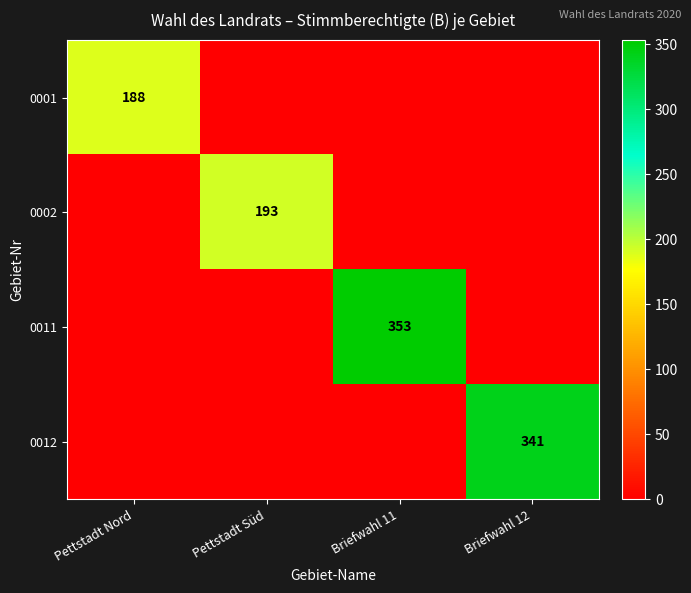

Is it true that 0012 equals 608 at Briefwahl 12?

False